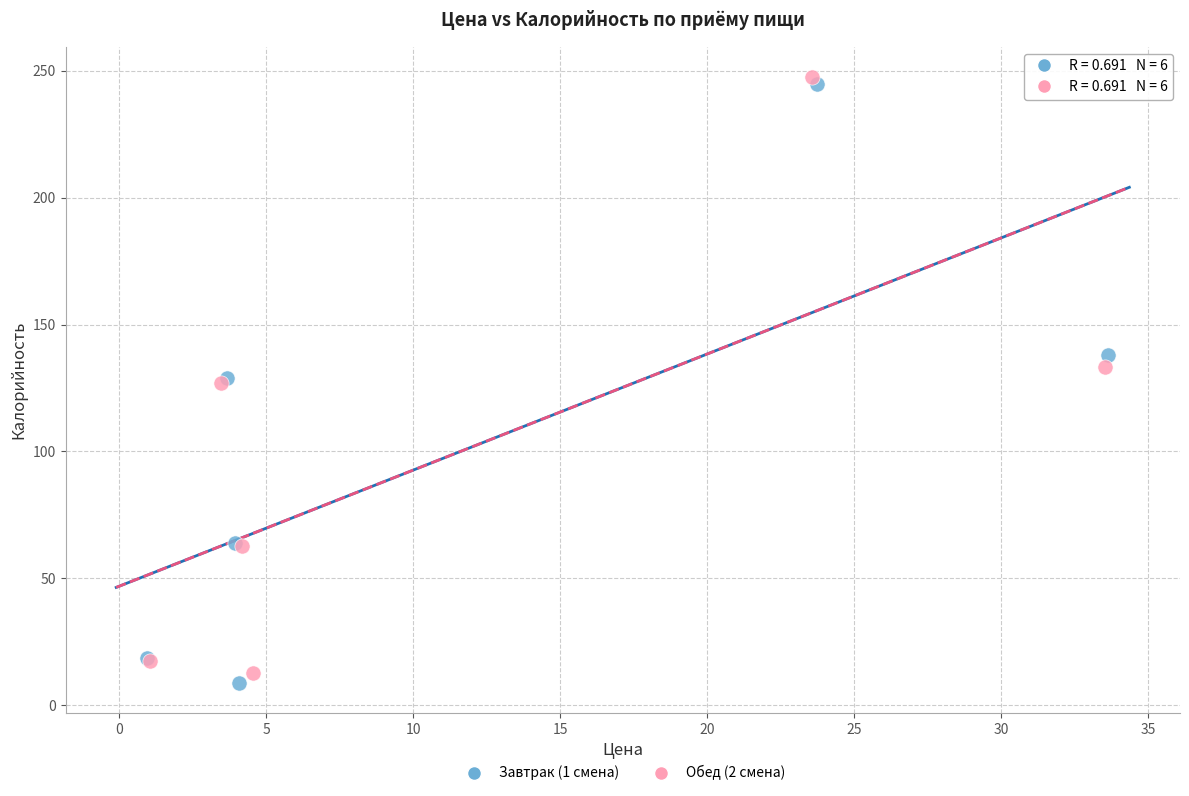

Which series has the largest Y range (max minus min)?

Завтрак (1 смена)